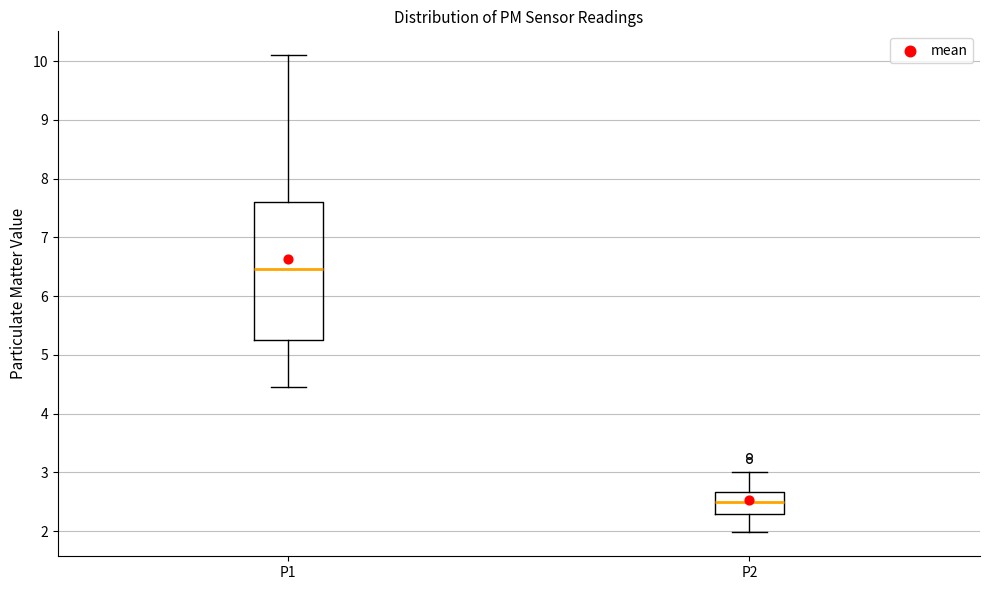

Comparing the boxes themselves (not the whiskers), which one is the tallest?

P1